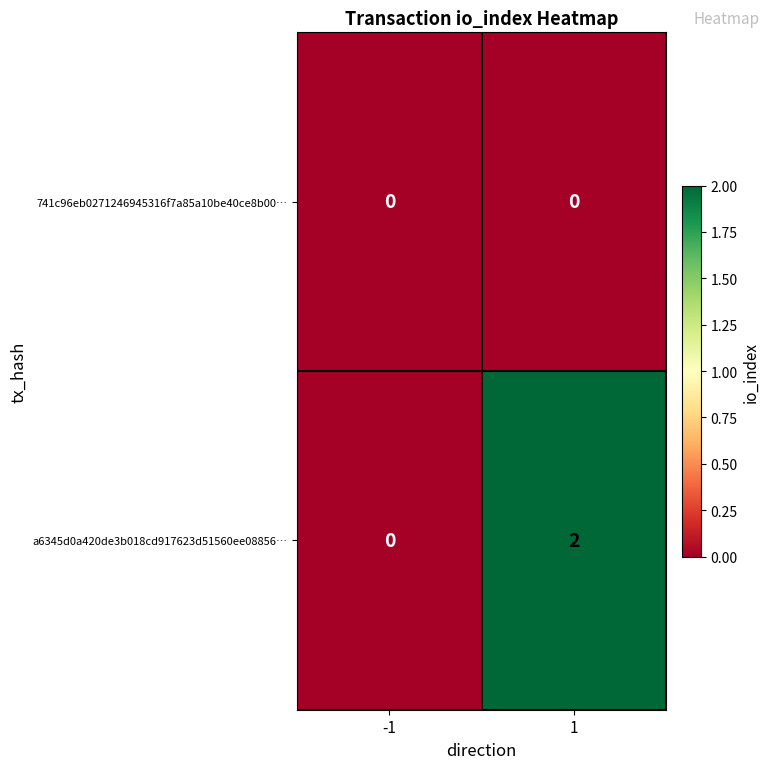

The value of a6345d0a420de3b018cd917623d51560ee08856… at 1 is 2. True or false?

True